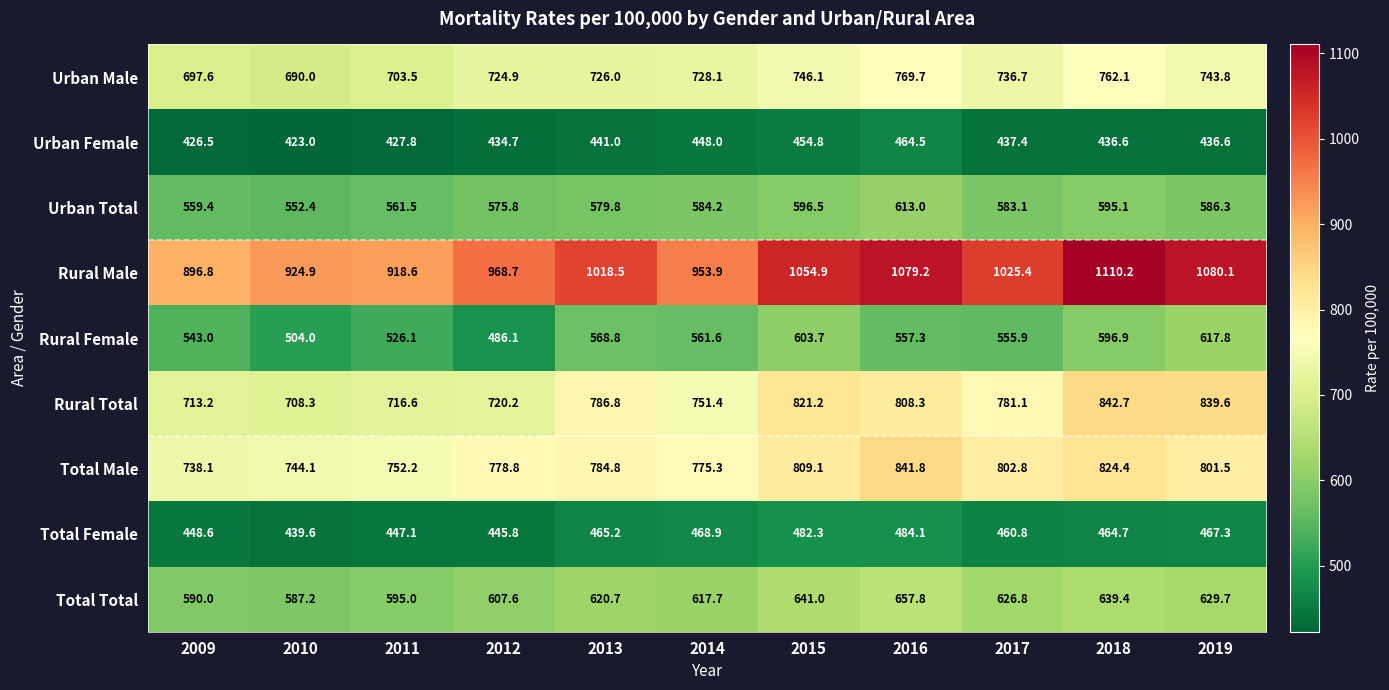

What is the sum of the Rural Female values at 2013 and 2017?

1124.7